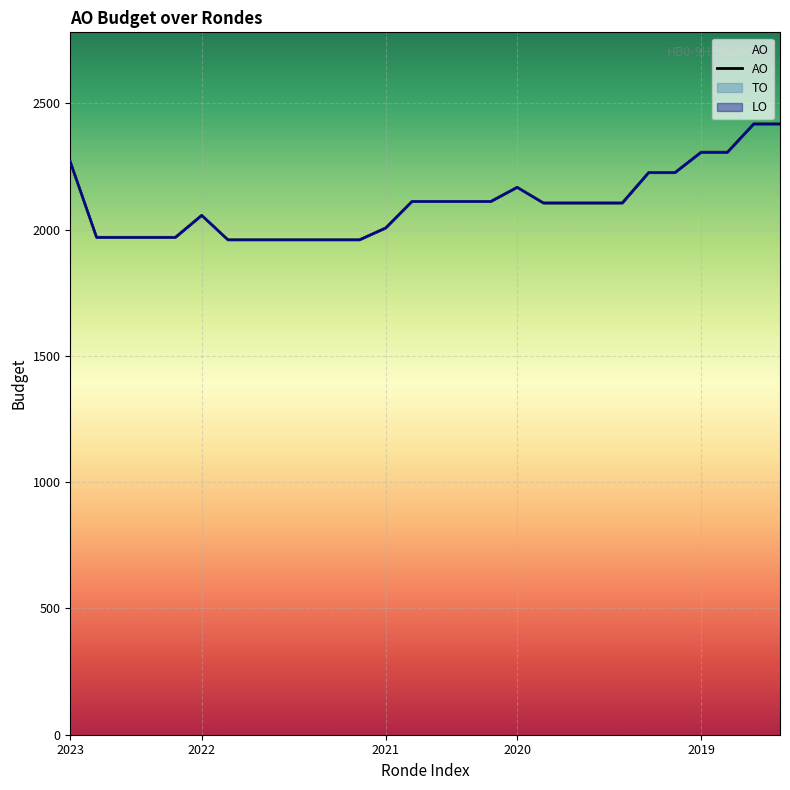

True or false: the data shows 1960 at 8.

True